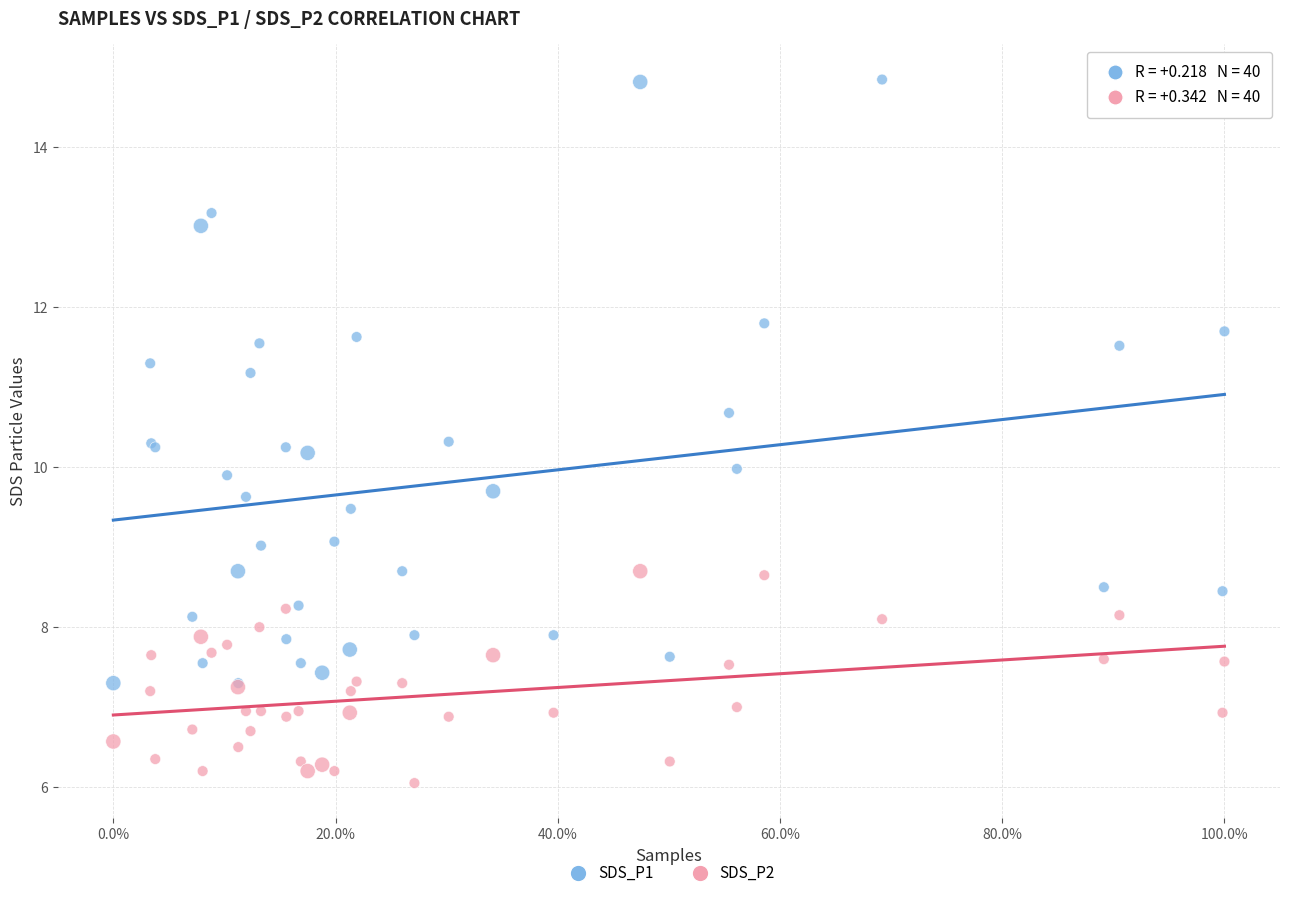

In the SDS_P1 series, what Y value is closest to 11?

11.2